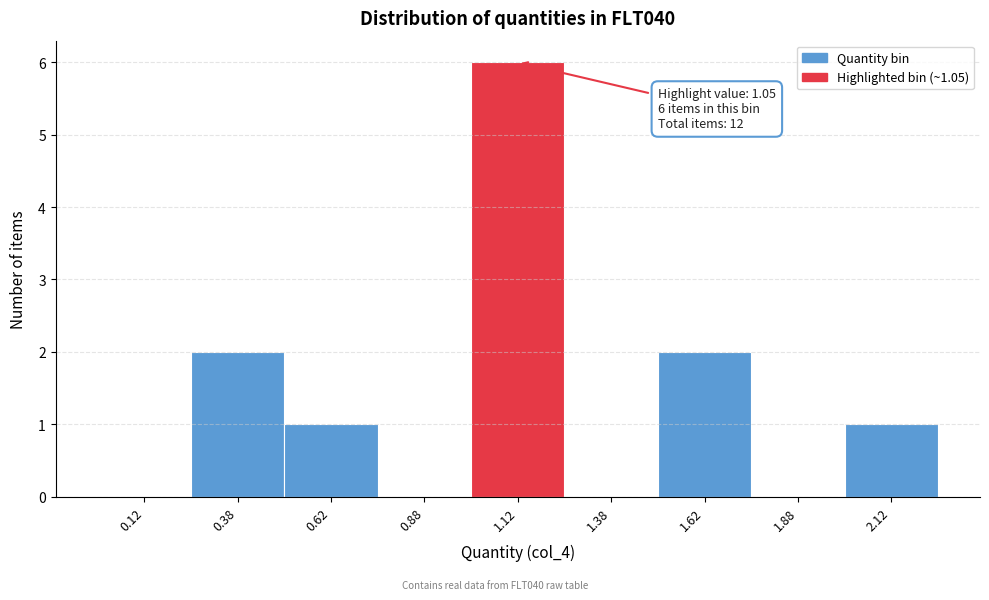

Which range on the x-axis has the tallest bar?

1.00 to 1.25